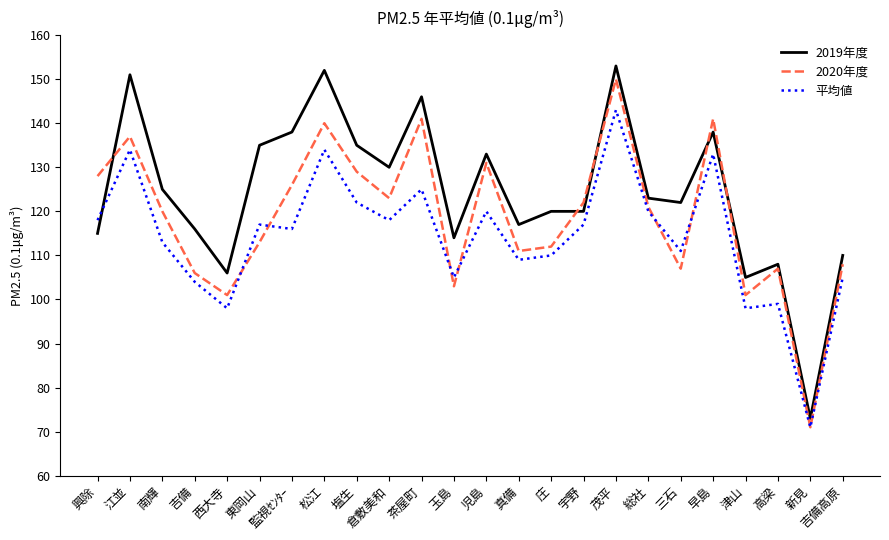

Where is the first local minimum for 2019年度?

西大寺